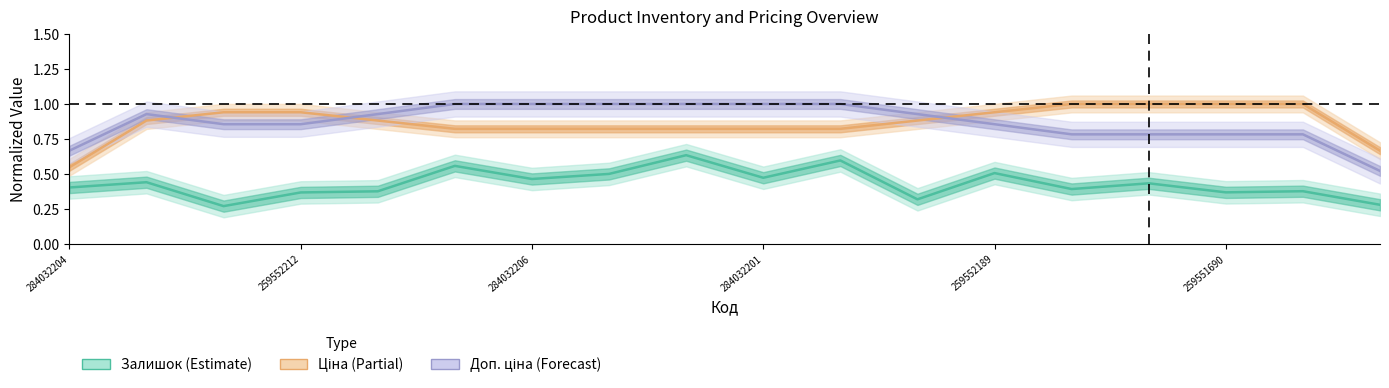

What is the difference between the second highest and second lowest values in the Ціна series?

0.3